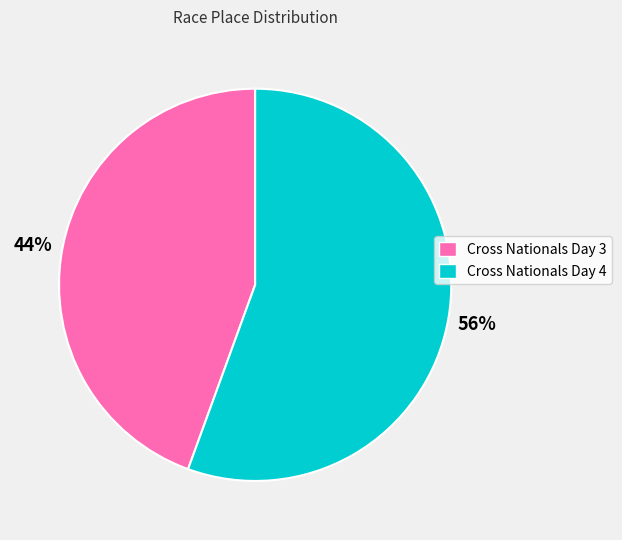

To the nearest percent, what percentage of the pie is Cross Nationals Day 4?

56%